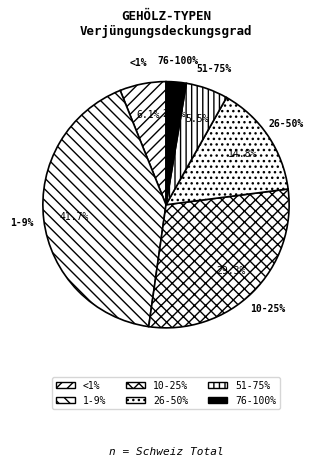

Does any single category account for the majority?

No